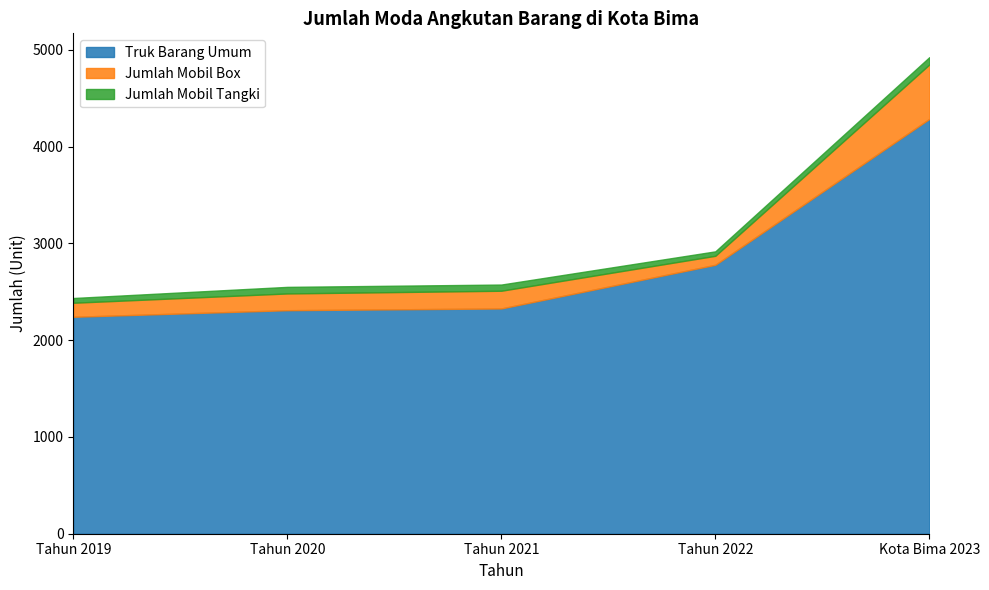

Which category has the lowest value across all series?

Tahun 2022